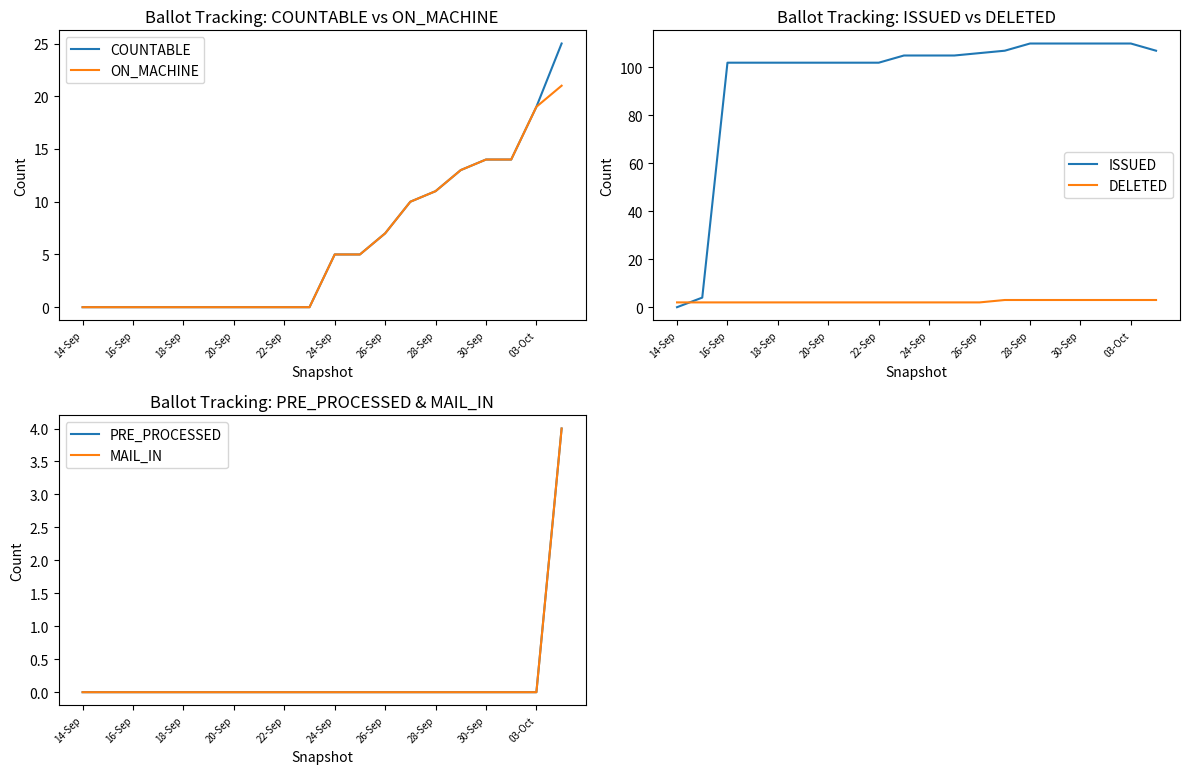

Reading left to right, list all the values displayed in this chart.

COUNTABLE: 0	0	0	0	0	0	0	0	0	0	5	5	7	10	11	13	14	14	19	25
ON_MACHINE: 0	0	0	0	0	0	0	0	0	0	5	5	7	10	11	13	14	14	19	21
ISSUED: 0	4	102	102	102	102	102	102	102	105	105	105	106	107	110	110	110	110	110	107
DELETED: 2	2	2	2	2	2	2	2	2	2	2	2	2	3	3	3	3	3	3	3
PRE_PROCESSED: 0	0	0	0	0	0	0	0	0	0	0	0	0	0	0	0	0	0	0	4
MAIL_IN: 0	0	0	0	0	0	0	0	0	0	0	0	0	0	0	0	0	0	0	4